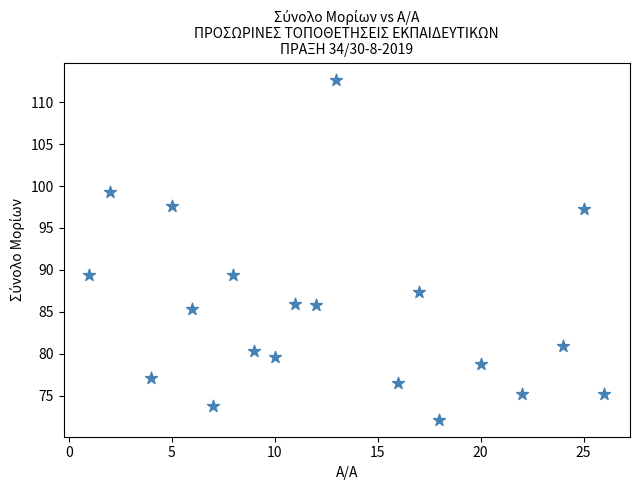

What is the range of Y values (max minus min)?

40.5